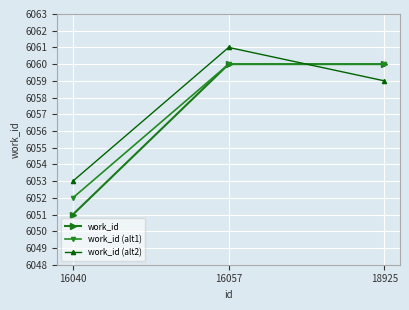

At how many categories does at least one series exceed 6054?

2